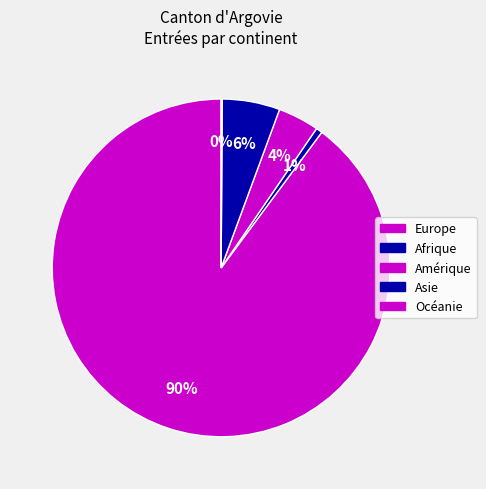

True or false: Océanie accounts for 0% of the total.

True